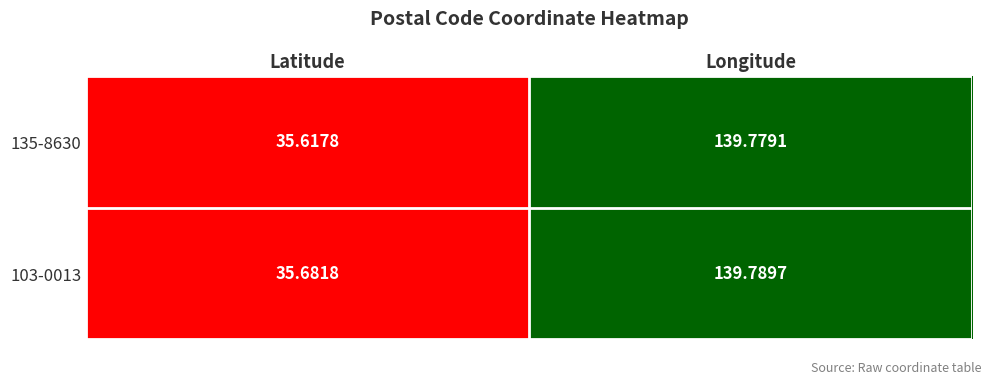

Rank the categories by 103-0013 value from lowest to highest.

Latitude, Longitude